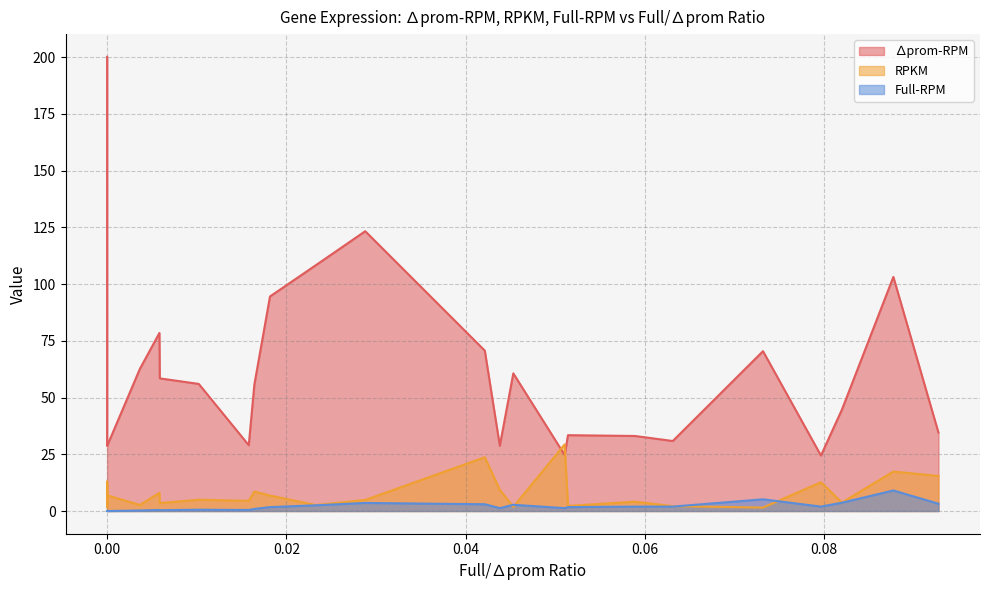

What is the average value of the Full-RPM series?

1.7